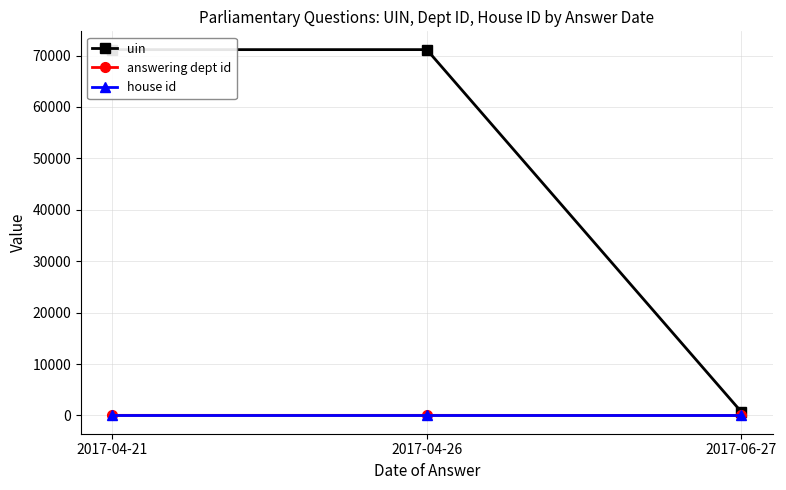

Which series changed the most between 2017-04-21 and 2017-06-27?

uin